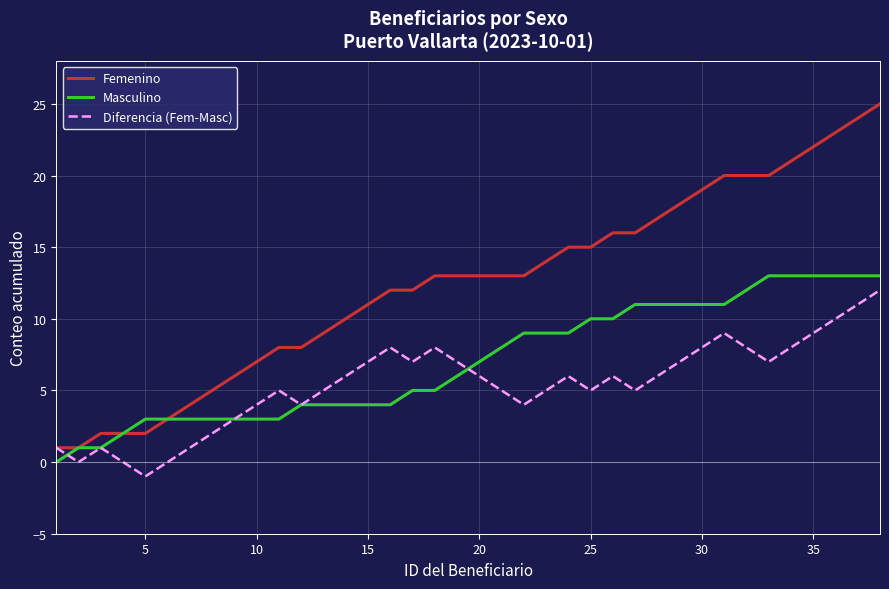

What is the maximum value for Diferencia (Fem-Masc)?

12